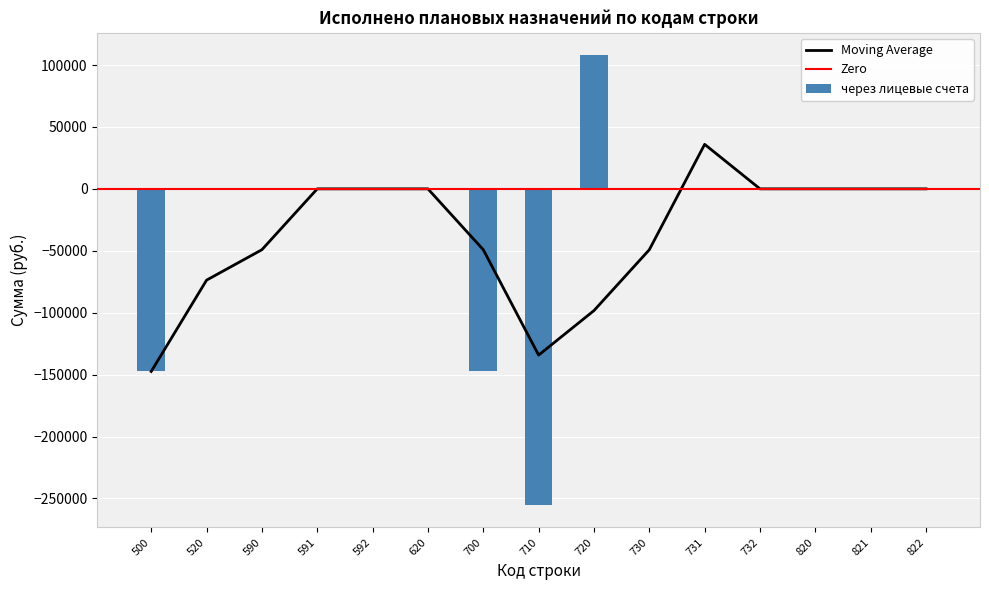

Reading left to right, transcribe all the data shown in this chart.

500=-147461.2	520=0.0	590=0.0	591=0.0	592=0.0	620=0.0	700=-147461.2	710=-255300.0	720=107838.7	730=0.0	731=0.0	732=0.0	820=0.0	821=0.0	822=0.0